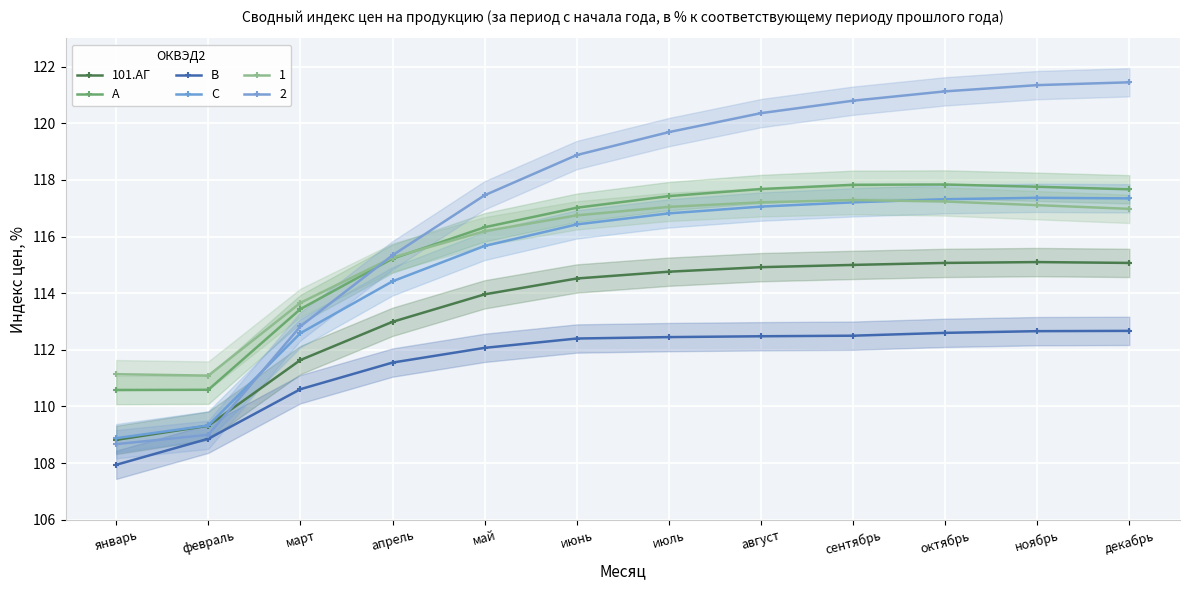

True or false: 101.АГ and A intersect in this chart.

False